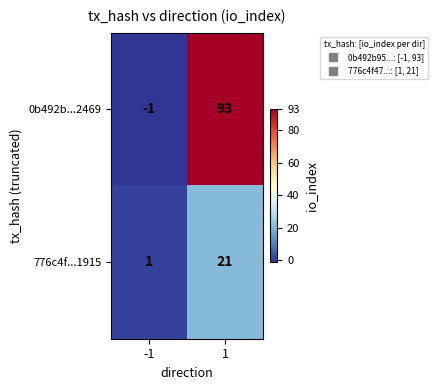

What is the minimum value shown in the chart?

-1